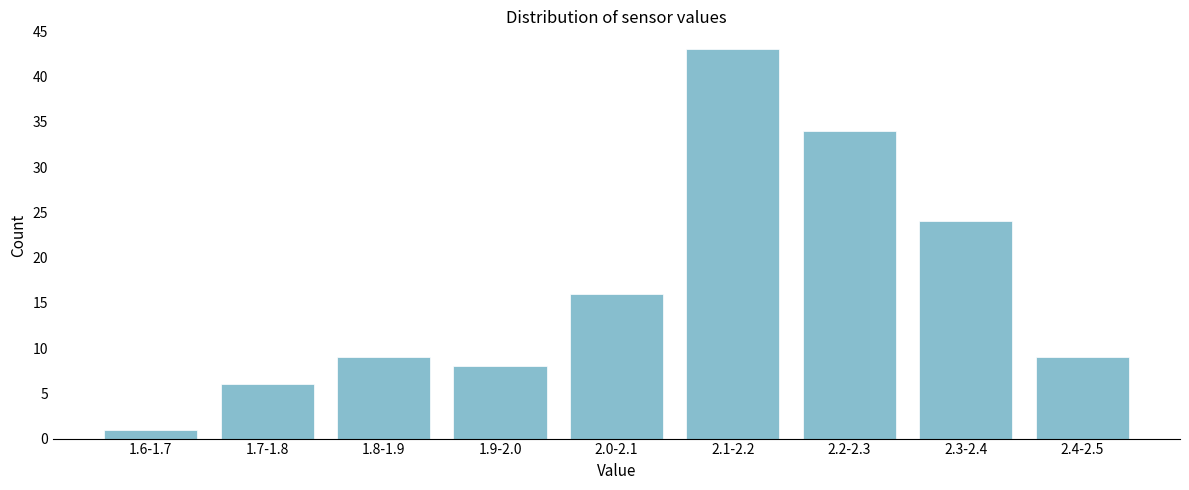

Reading left to right, what are all the values shown in this chart?

1.6-1.7=1	1.7-1.8=6	1.8-1.9=9	1.9-2.0=8	2.0-2.1=16	2.1-2.2=43	2.2-2.3=34	2.3-2.4=24	2.4-2.5=9